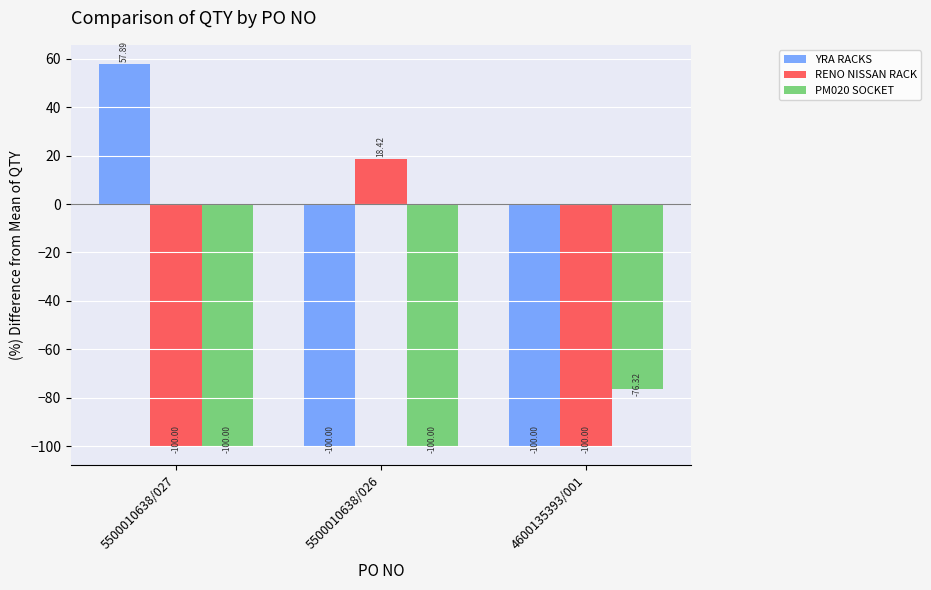

Rank the series by their maximum value, from lowest to highest.

PM020 SOCKET, RENO NISSAN RACK, YRA RACKS